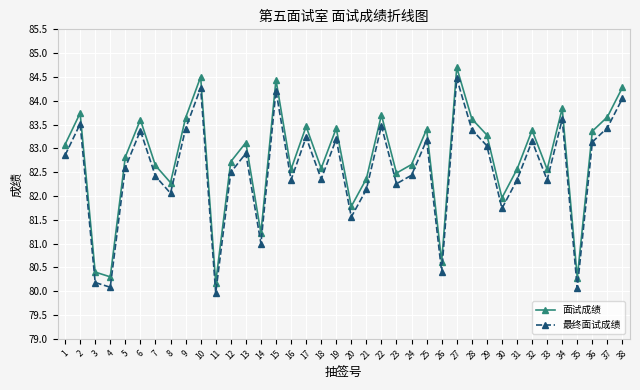

Between 22 and 25, which series saw the biggest shift?

面试成绩